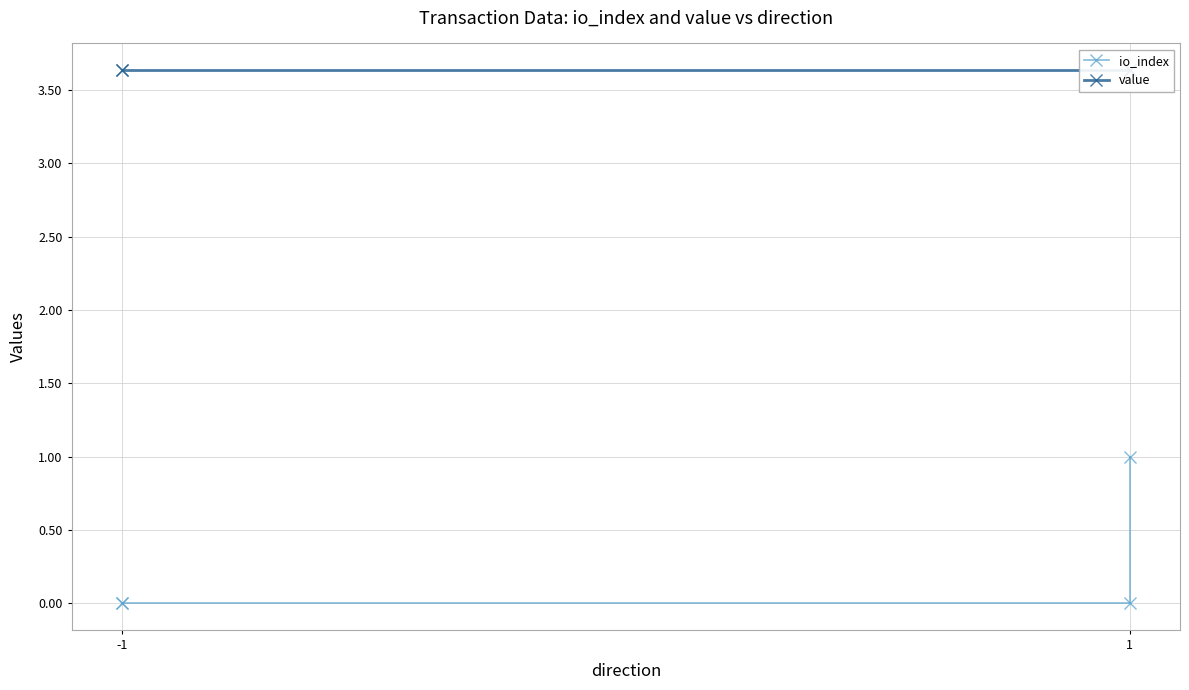

Is it true that value equals 5.2 at -1?

False